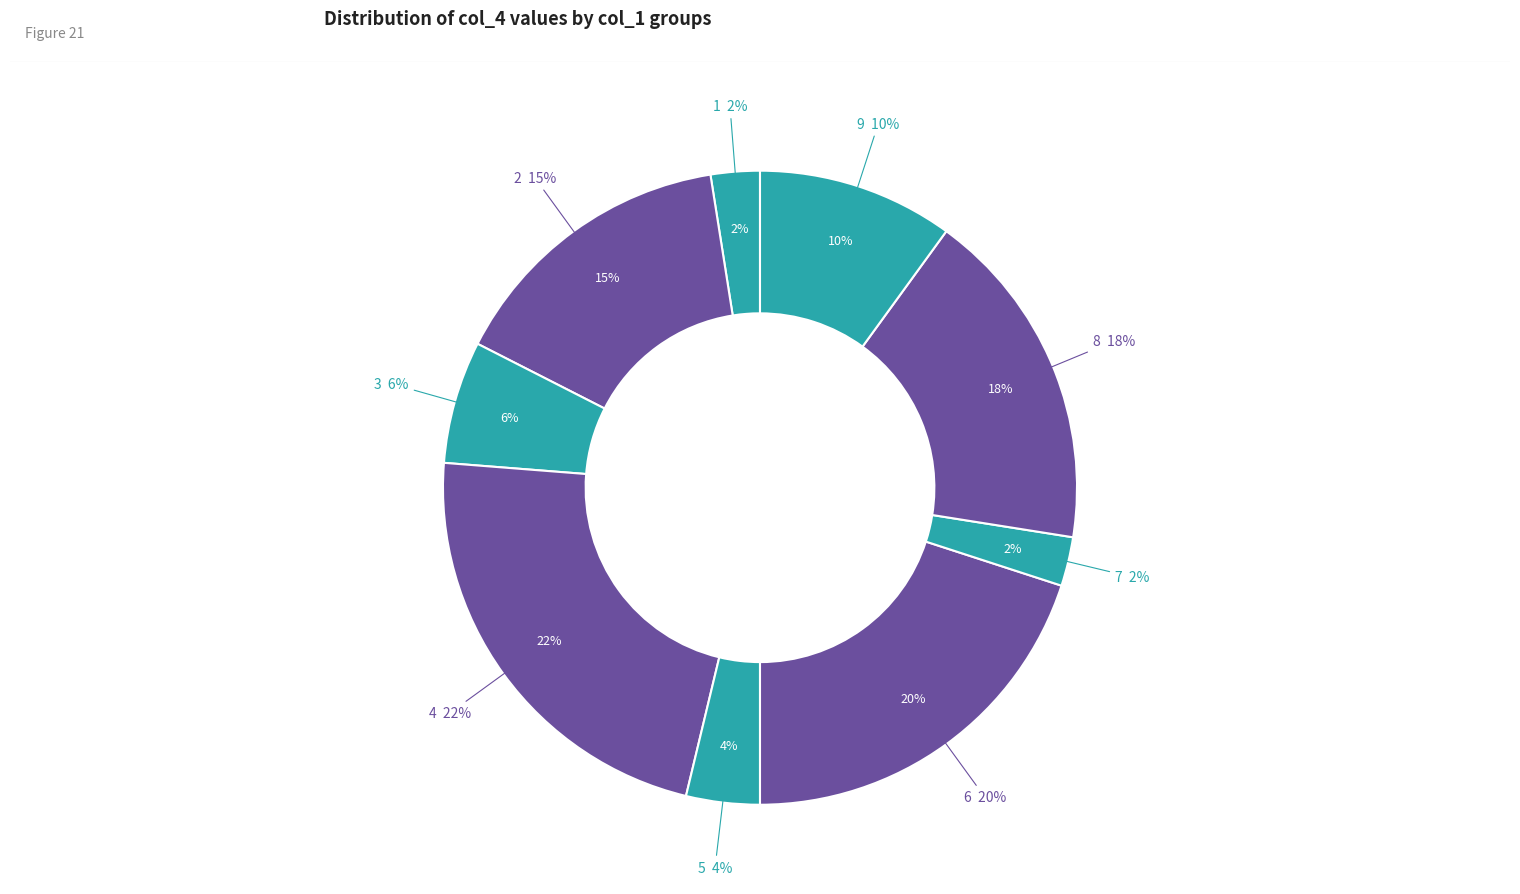

Approximately how many times larger is the value at 1 compared to 8?

0.1